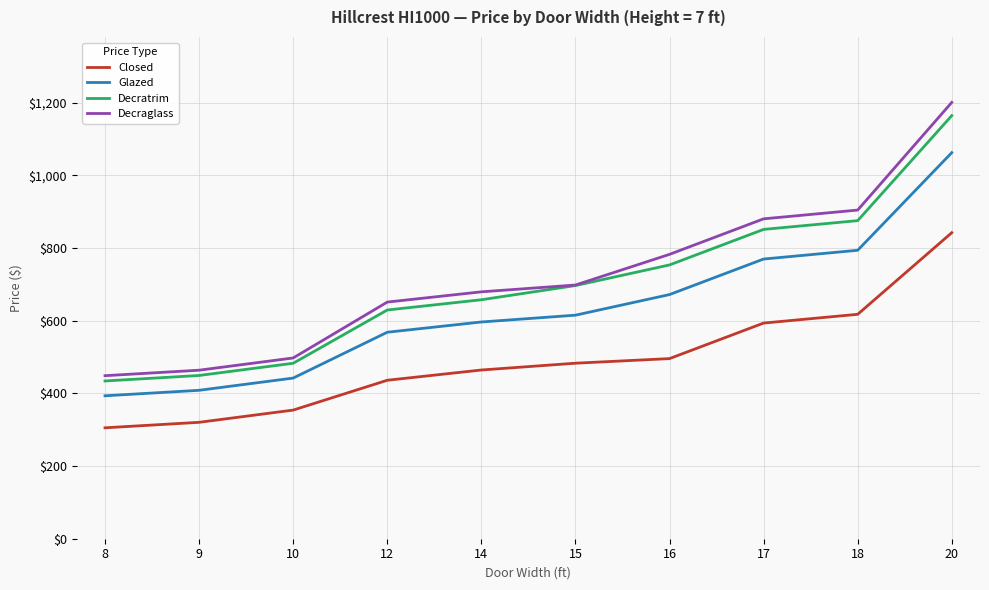

At which category is the sum across all series the highest?

20